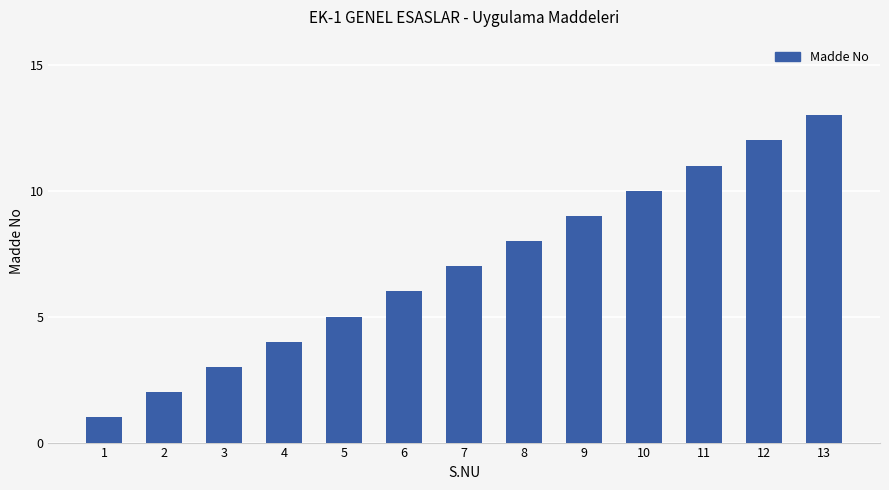

What is the difference between the second highest and minimum values?

11